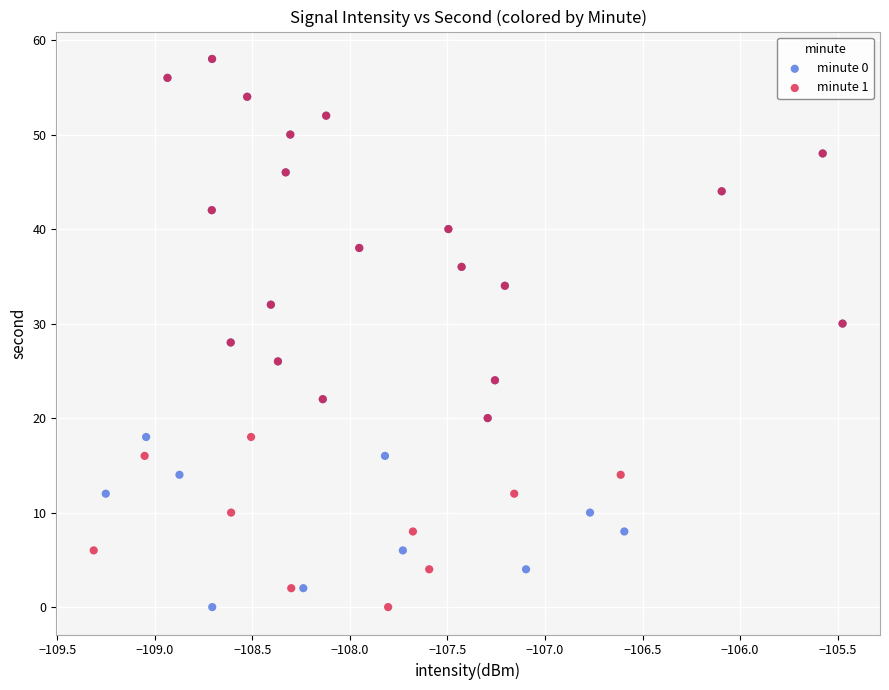

What are all the series names shown in the legend?

minute 0, minute 1